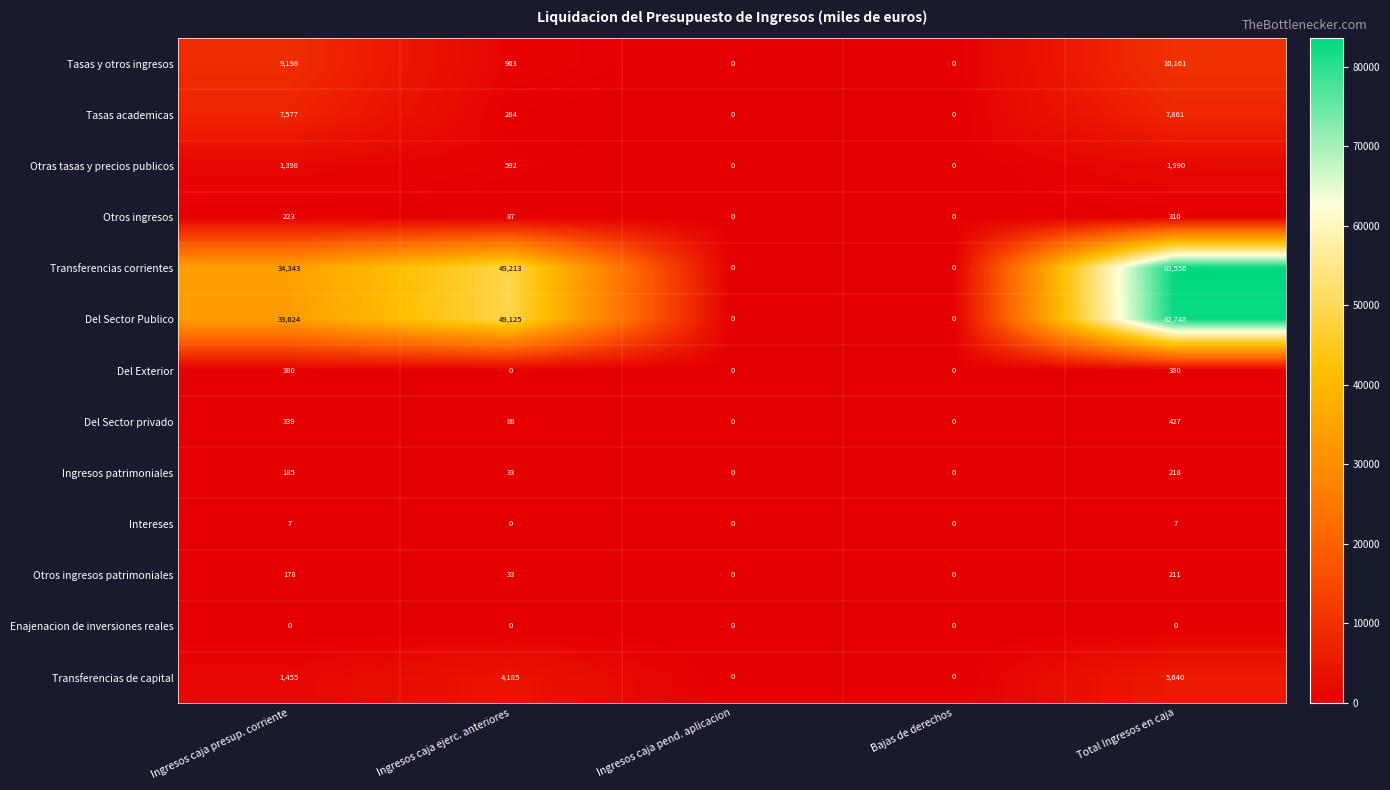

Rank the series by their maximum value, from highest to lowest.

Transferencias corrientes, Del Sector Publico, Tasas y otros ingresos, Tasas academicas, Transferencias de capital, Otras tasas y precios publicos, Del Sector privado, Del Exterior, Otros ingresos, Ingresos patrimoniales, Otros ingresos patrimoniales, Intereses, Enajenacion de inversiones reales